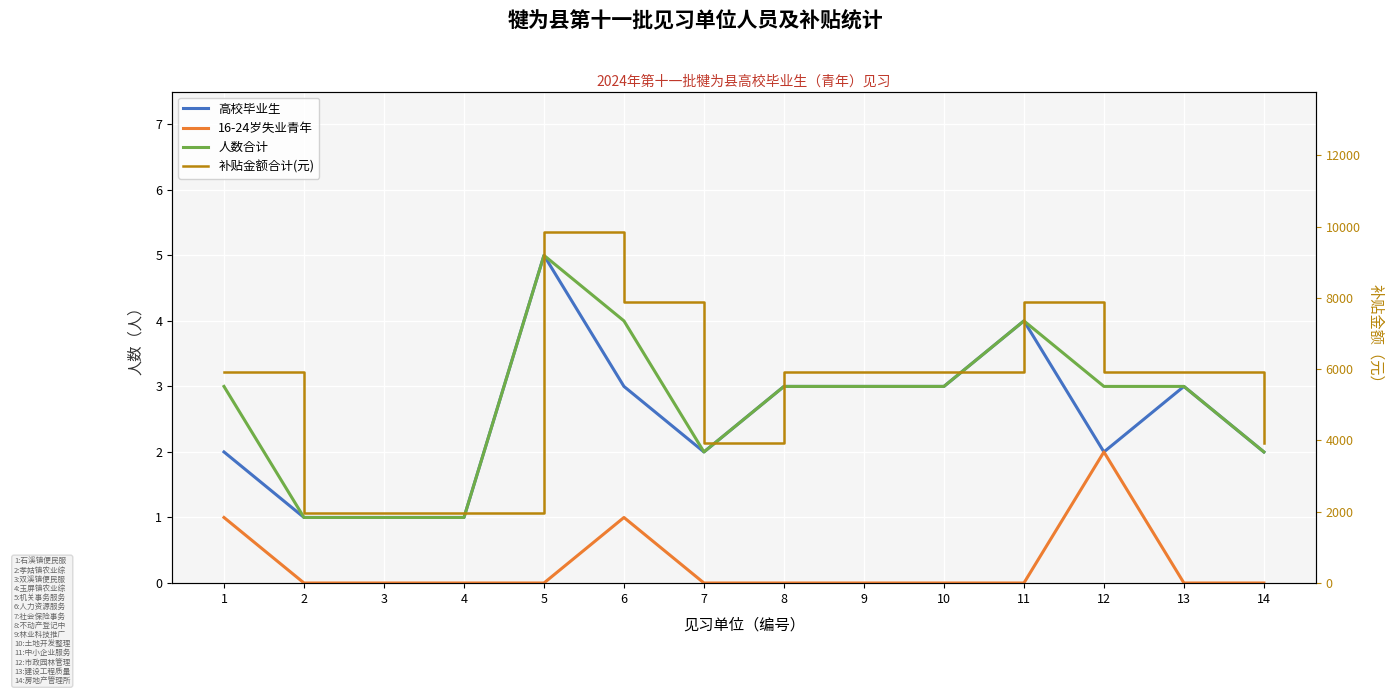

At which category is the sum across all series the highest?

5